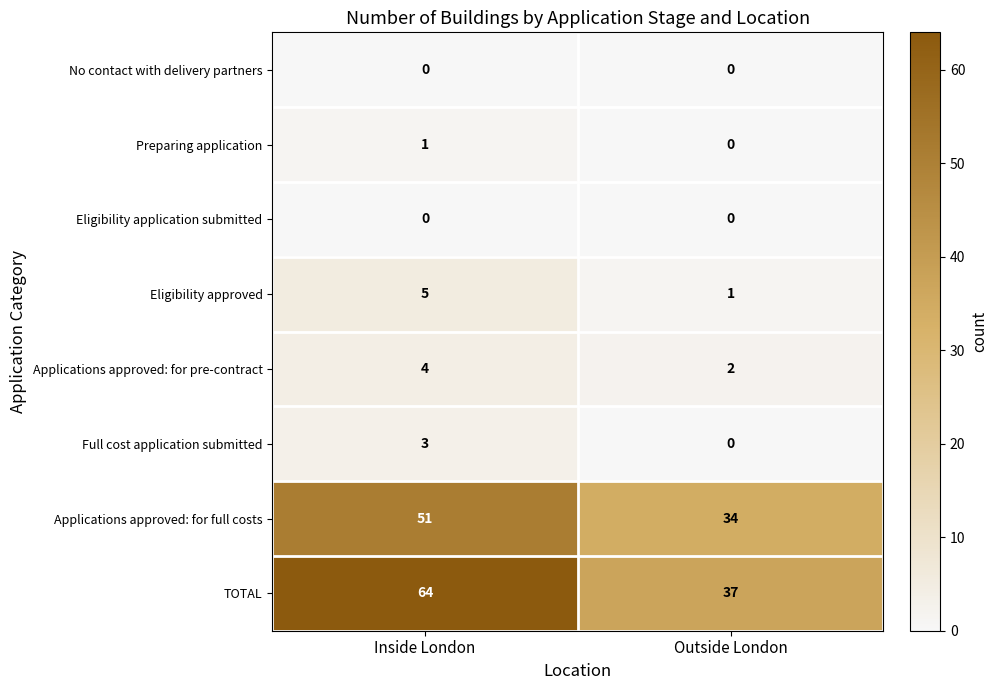

Between Inside London and Outside London, which series saw the biggest shift?

TOTAL